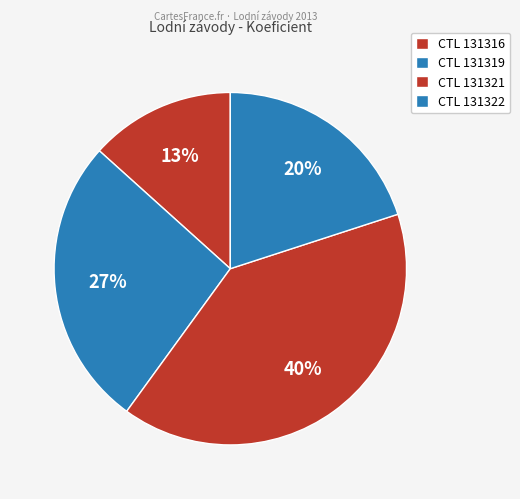

Count the number of slices in the pie.

4